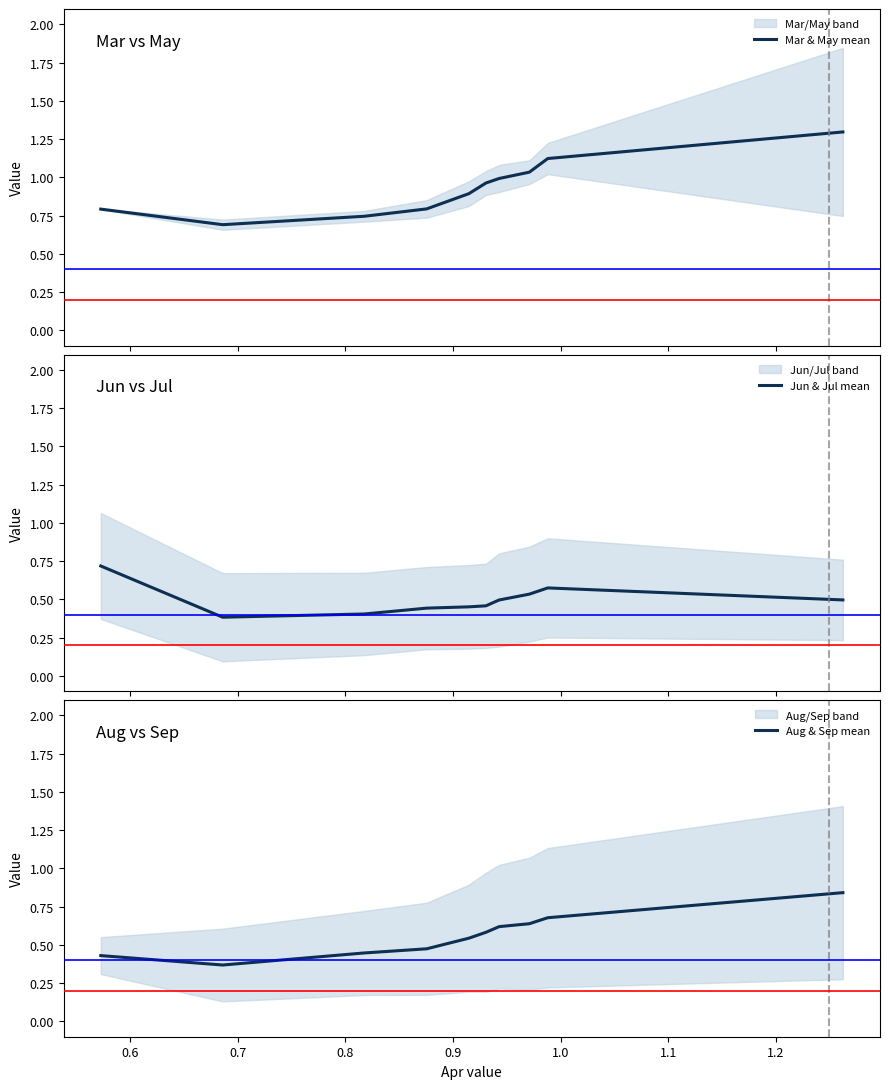

True or false: Mar & May mean and Aug & Sep mean intersect in this chart.

False